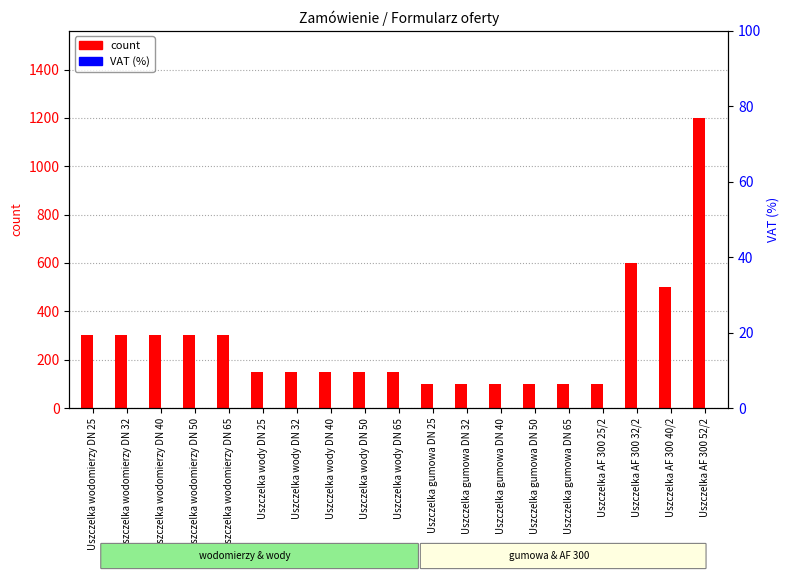

What is the spread (max minus min) of values at Uszczelka wodomierzy DN 25?

300